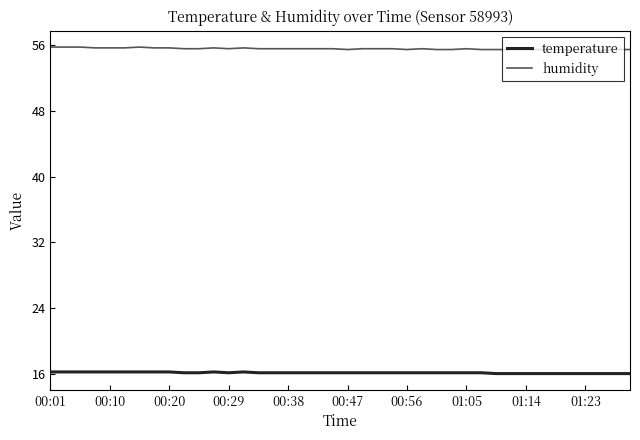

Rank the series by their average value, from lowest to highest.

temperature, humidity